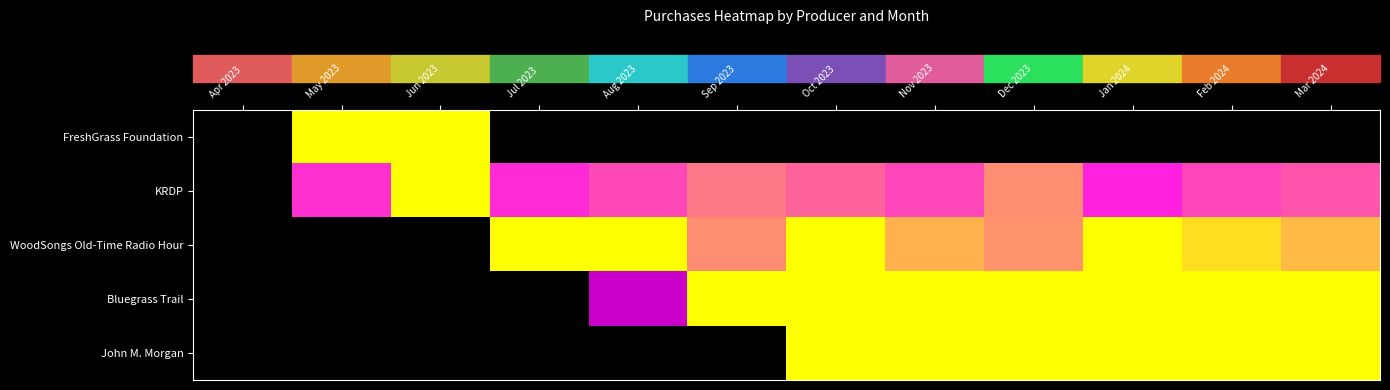

At which category is the sum across all series the highest?

Oct 2023